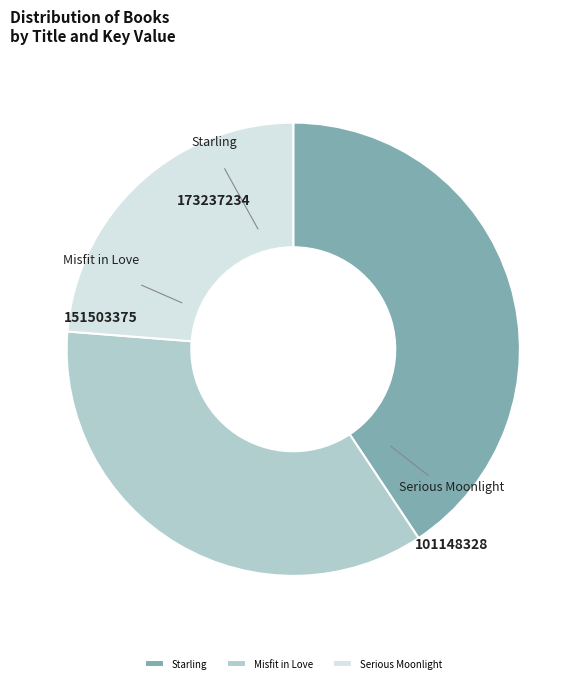

Count the number of slices in the pie.

3